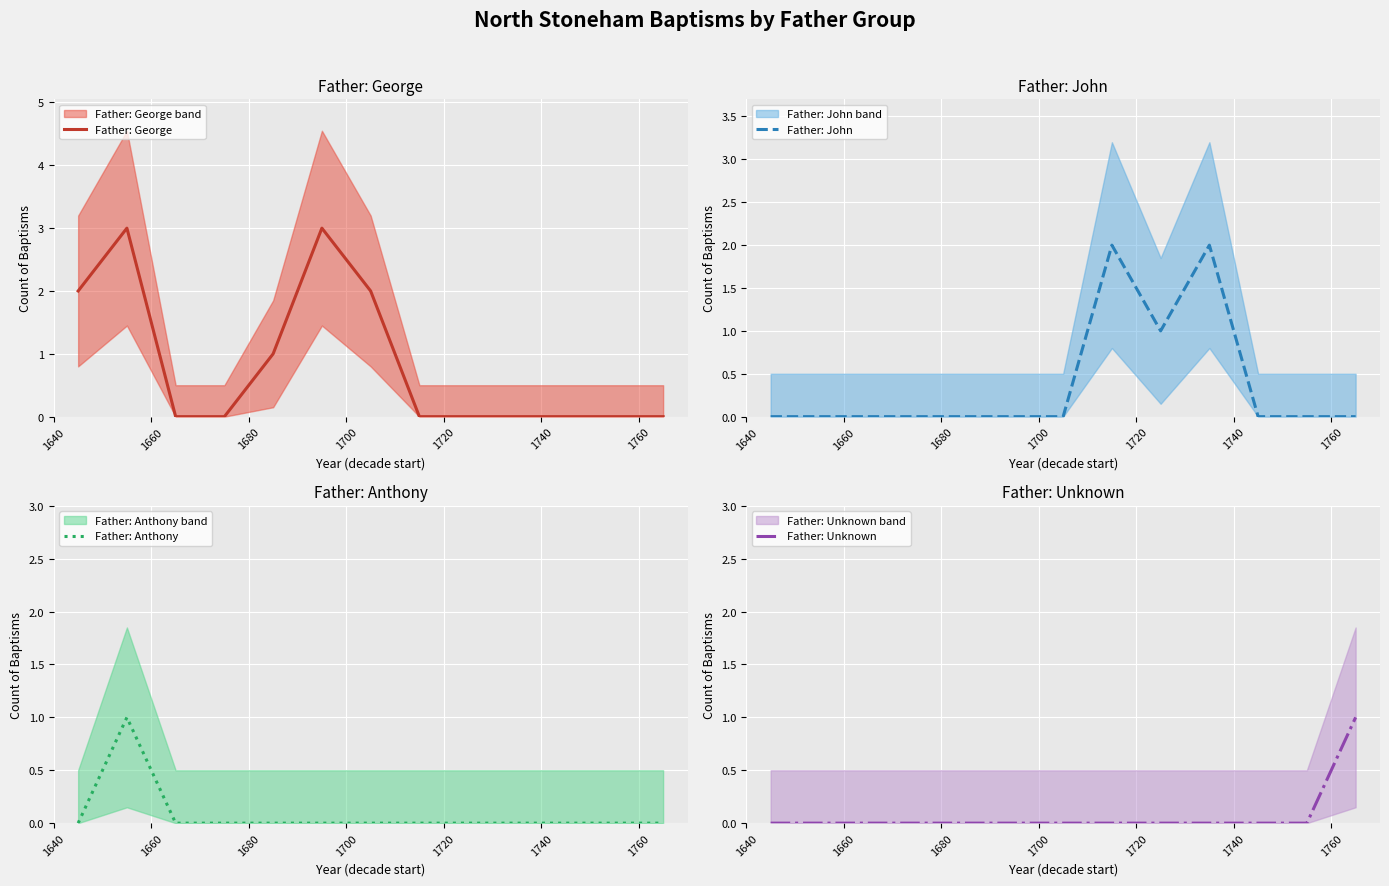

Where is Father: Anthony nearest to the value 0?

1640